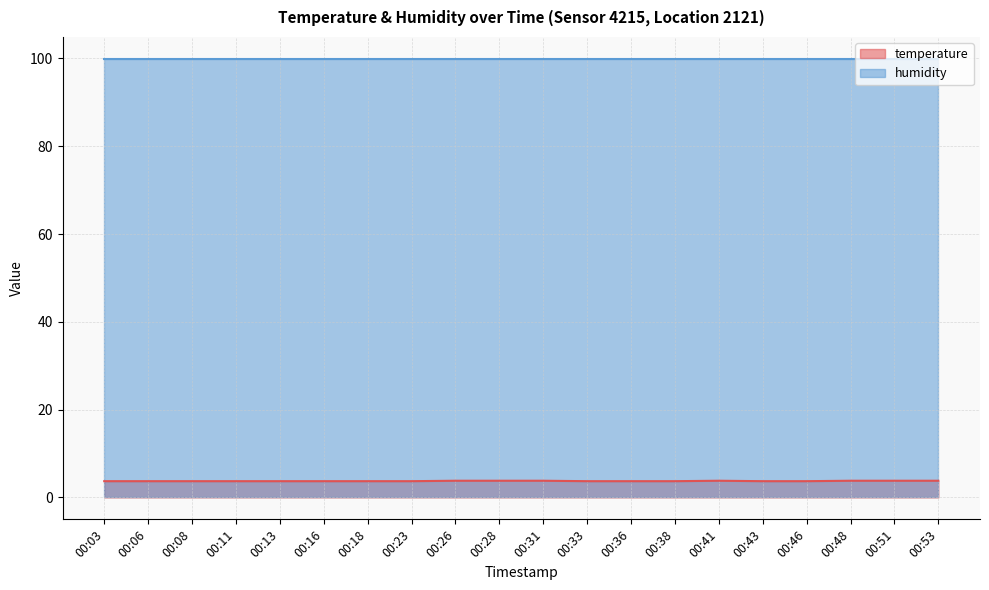

What is the sum of all values?

74.7